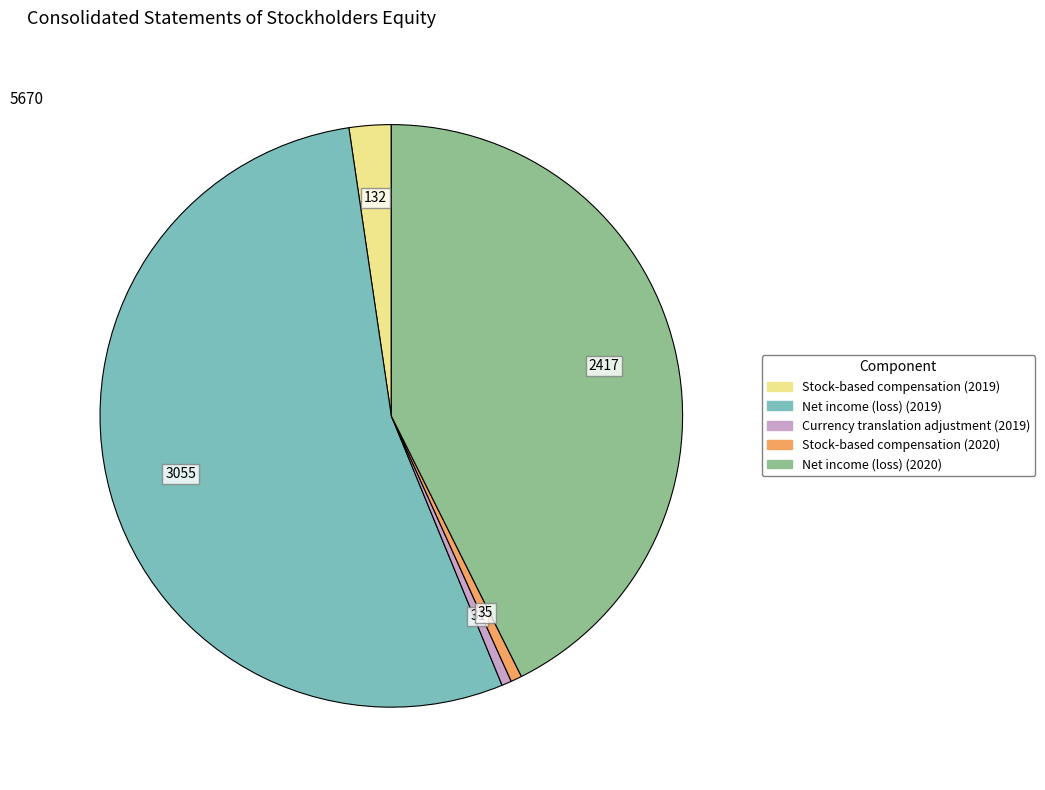

Do Stock-based compensation (2019) and Net income (loss) (2019) together represent more than half of the pie?

Yes